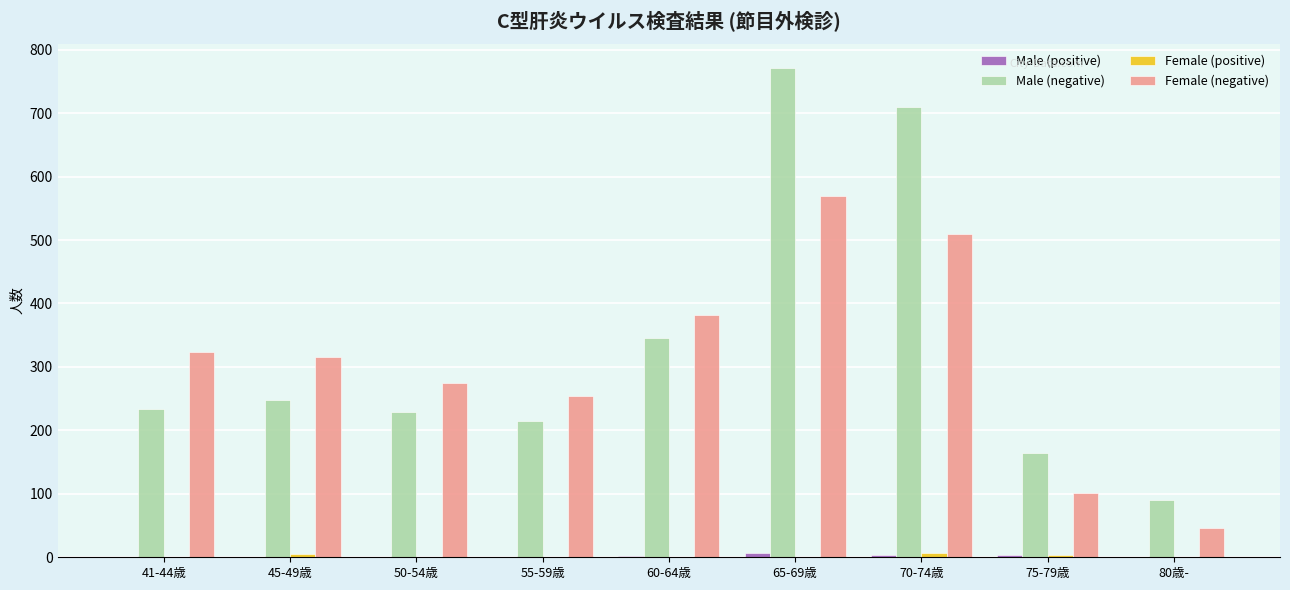

What is the spread (max minus min) of values at 75-79歳?

161